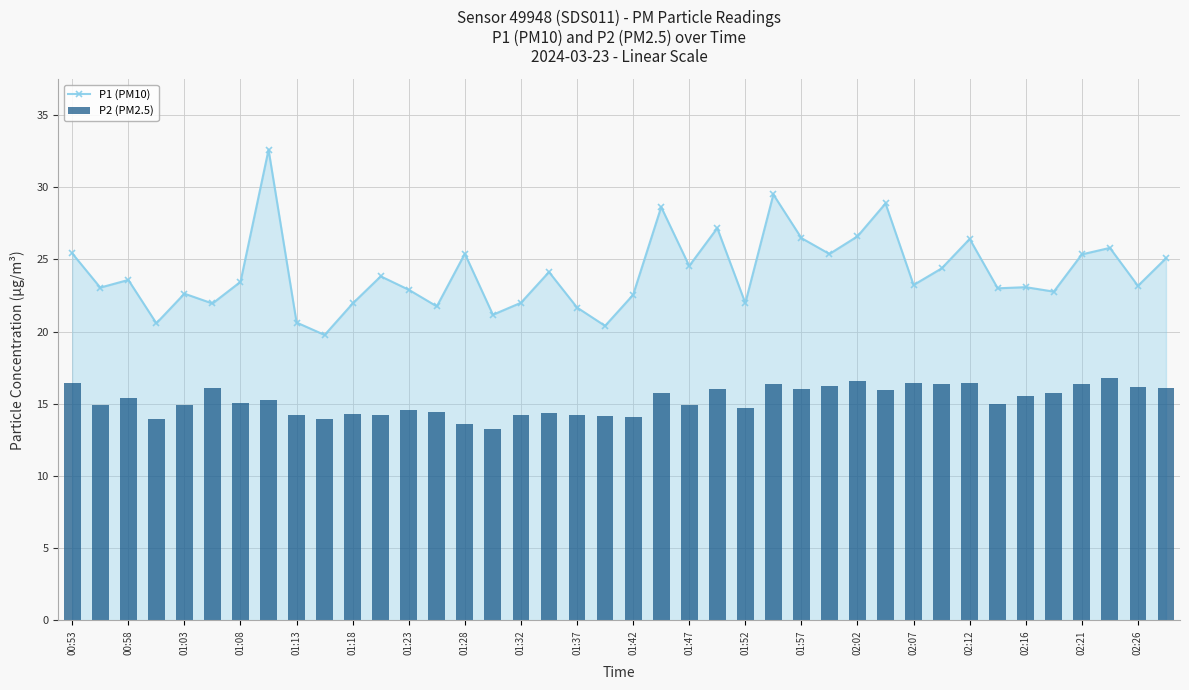

Reading left to right, extract all data points from this chart.

P1 (PM10): 25.4	23.1	23.6	20.6	22.6	21.9	23.4	32.6	20.6	19.8	21.9	23.8	22.9	21.8	25.4	21.2	22.0	24.1	21.7	20.4	22.6	28.6	24.6	27.2	22.0	29.5	26.5	25.4	26.6	28.9	23.2	24.4	26.4	23.0	23.1	22.8	25.4	25.8	23.2	25.1
P2 (PM2.5): 16.4	14.9	15.4	14.0	14.9	16.1	15.1	15.3	14.2	13.9	14.3	14.2	14.6	14.4	13.6	13.2	14.2	14.4	14.2	14.2	14.1	15.8	14.9	16.0	14.7	16.4	16.0	16.2	16.6	15.9	16.4	16.4	16.4	15.0	15.6	15.7	16.4	16.8	16.2	16.1